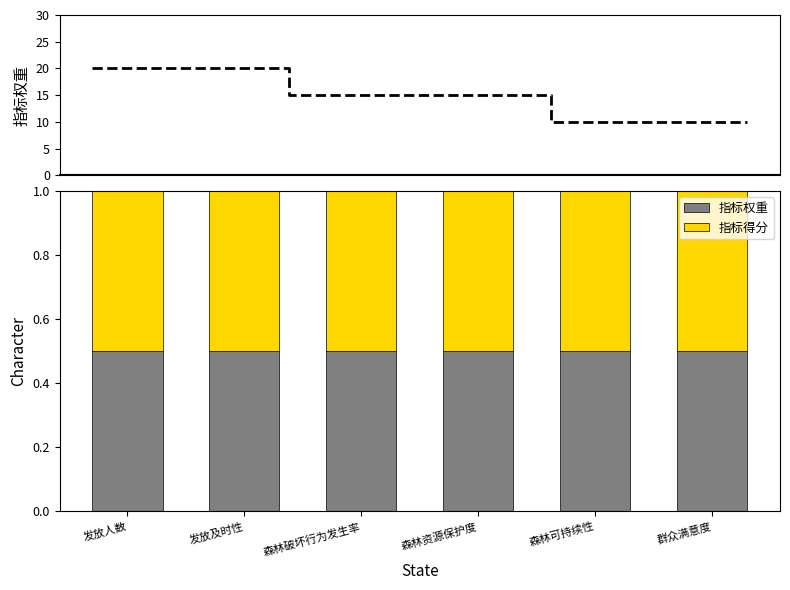

What position from the right is 森林破坏行为发生率?

4